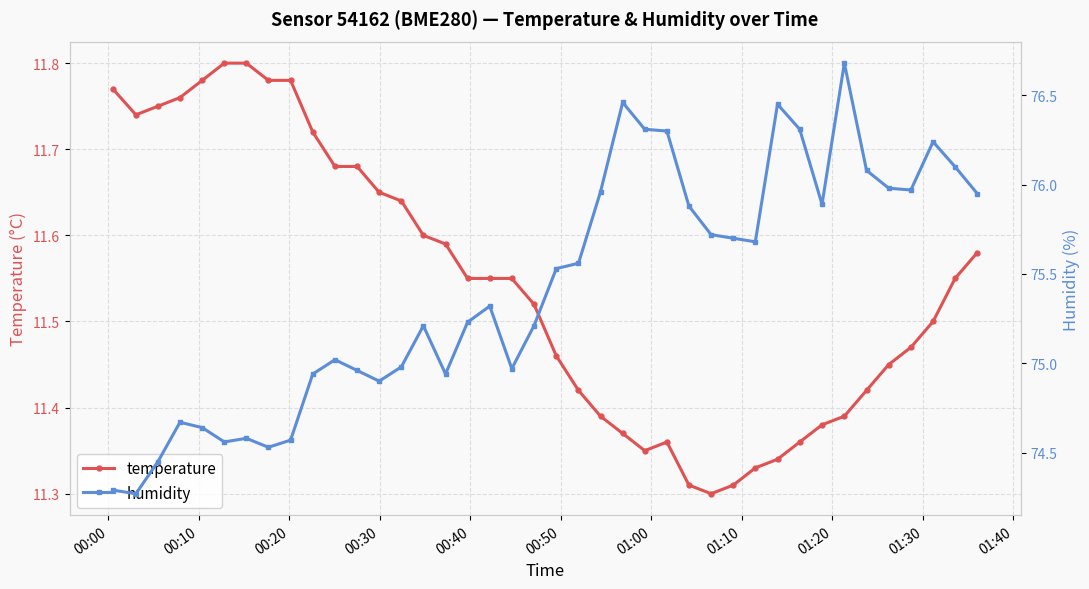

True or false: temperature has more than 0 points higher than both neighbors.

True